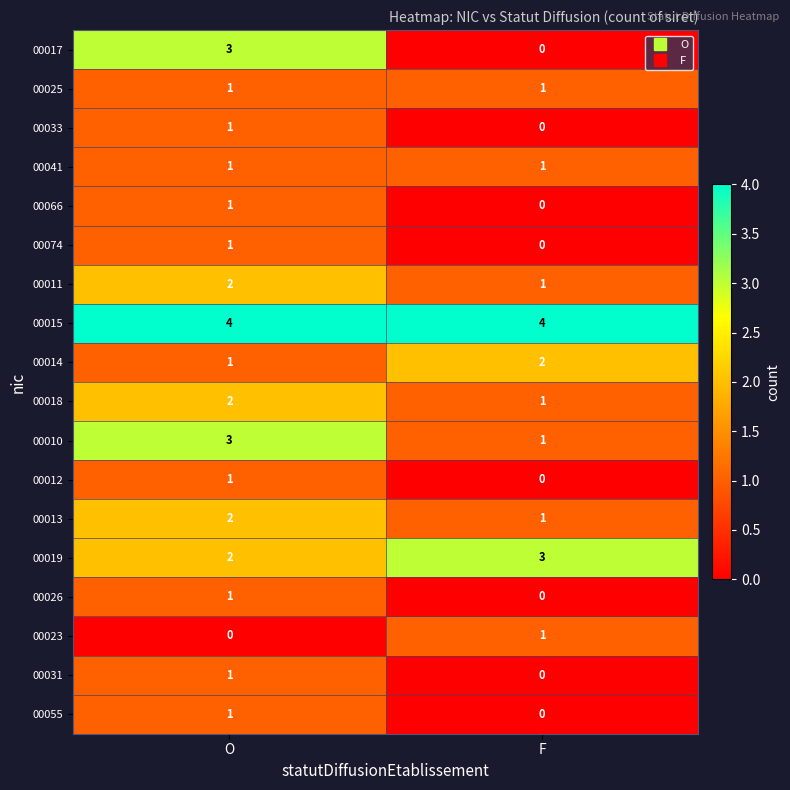

What is the spread (max minus min) of values at F?

4